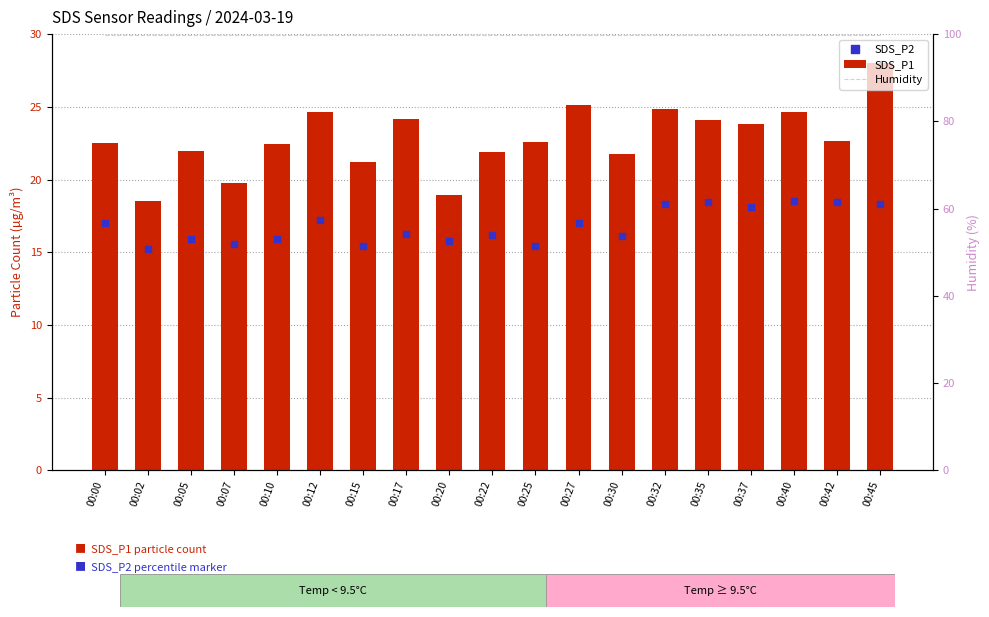

Which series has the widest spread of Y values?

SDS_P1